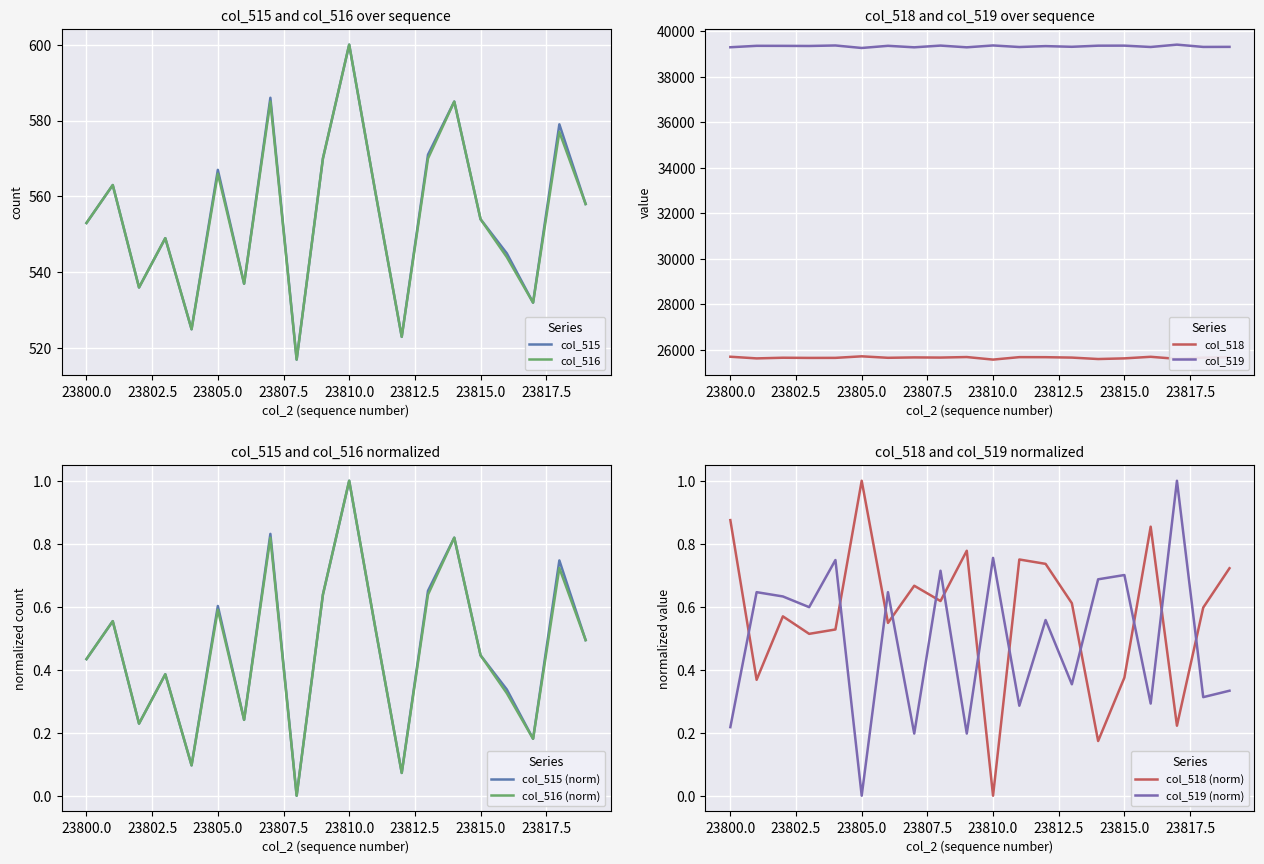

The col_516 series shows 600 at 23810.0. True or false?

True